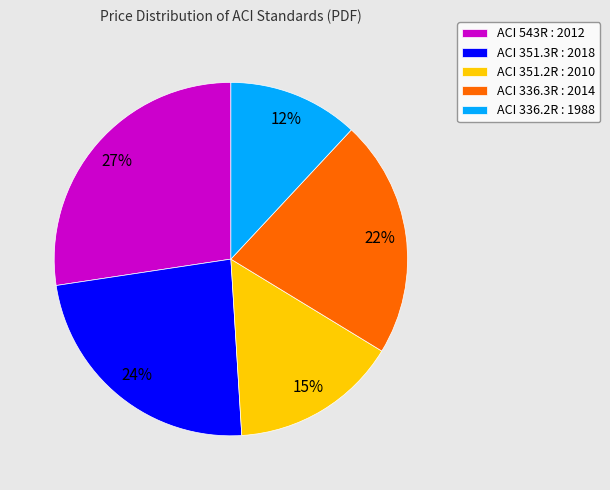

How many segments does this pie chart have?

5